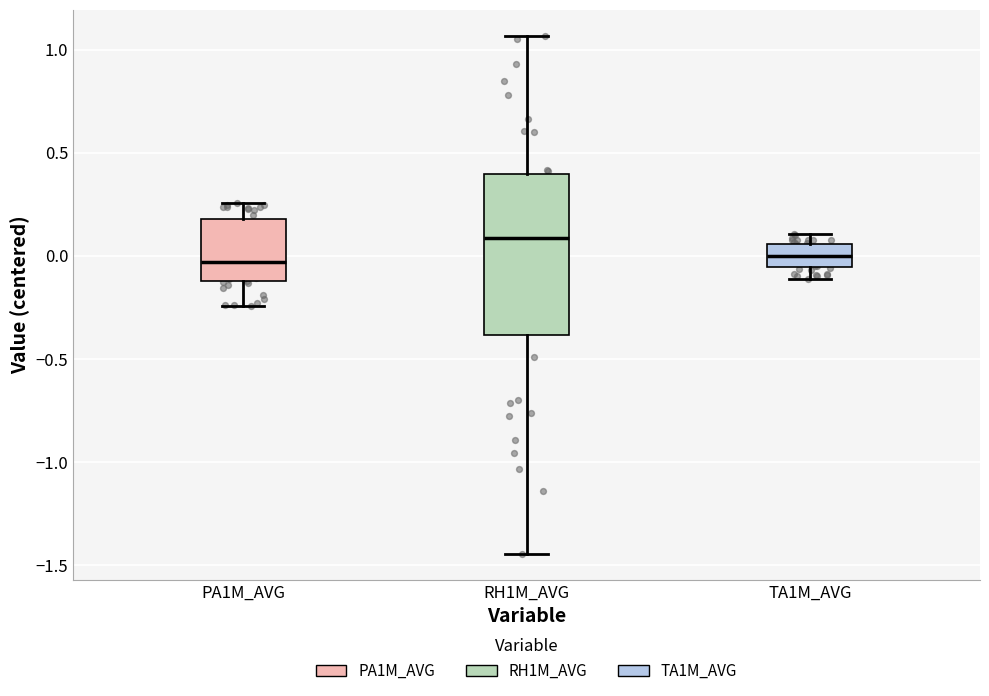

Reading left to right, transcribe this box plot: for each box, give where its median line is, the range the box spans, and where its two whiskers end, as read against the y-axis. The values are not printed on the chart, so give them approximately, as read against the axis.

PA1M_AVG: median -0.05, box -0.10 to 0.20, whiskers -0.25 to 0.25
RH1M_AVG: median 0.10, box -0.40 to 0.40, whiskers -1.45 to 1.05
TA1M_AVG: median 0.00, box -0.05 to 0.05, whiskers -0.10 to 0.10